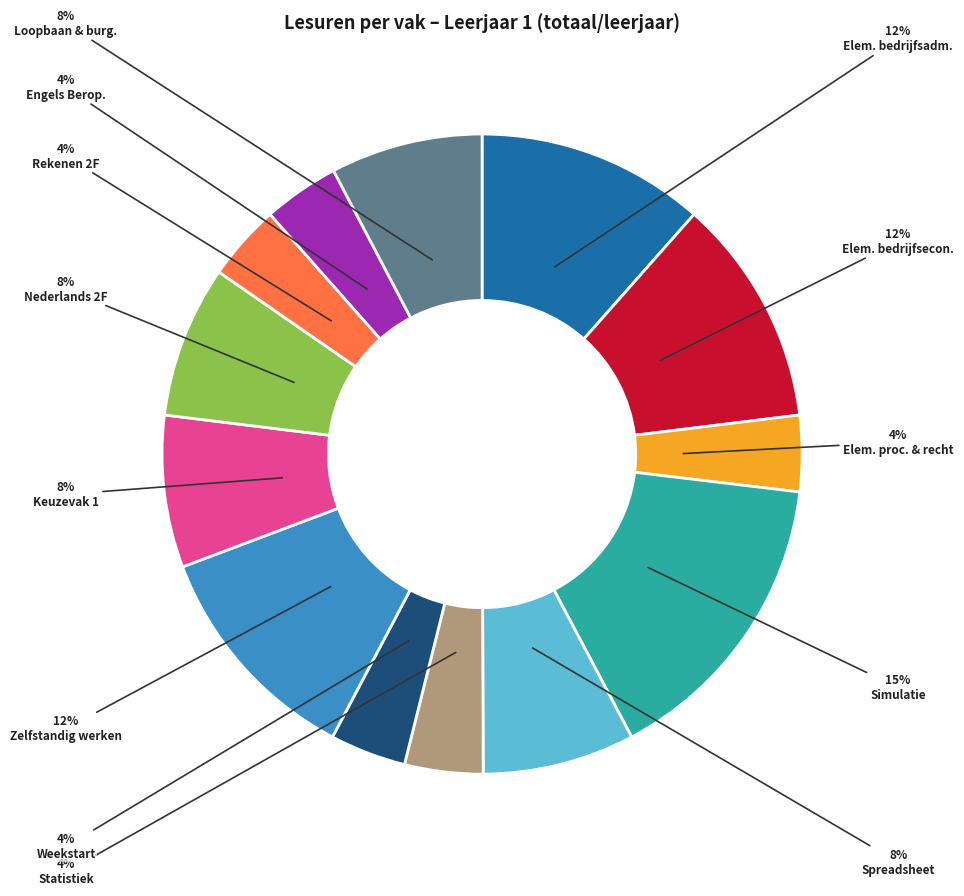

Is there any slice that represents more than half of the pie?

No